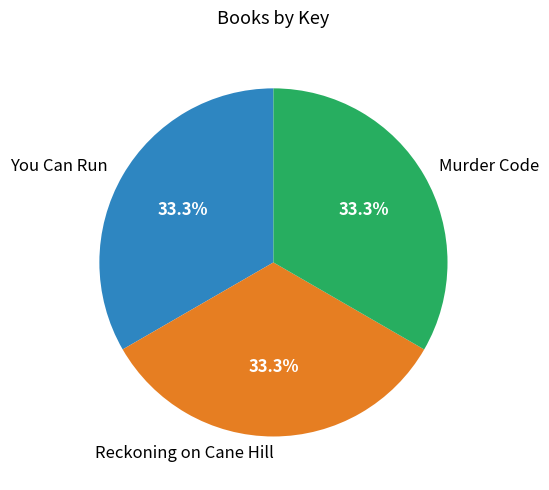

Is it true that You Can Run is 33% of the pie?

True